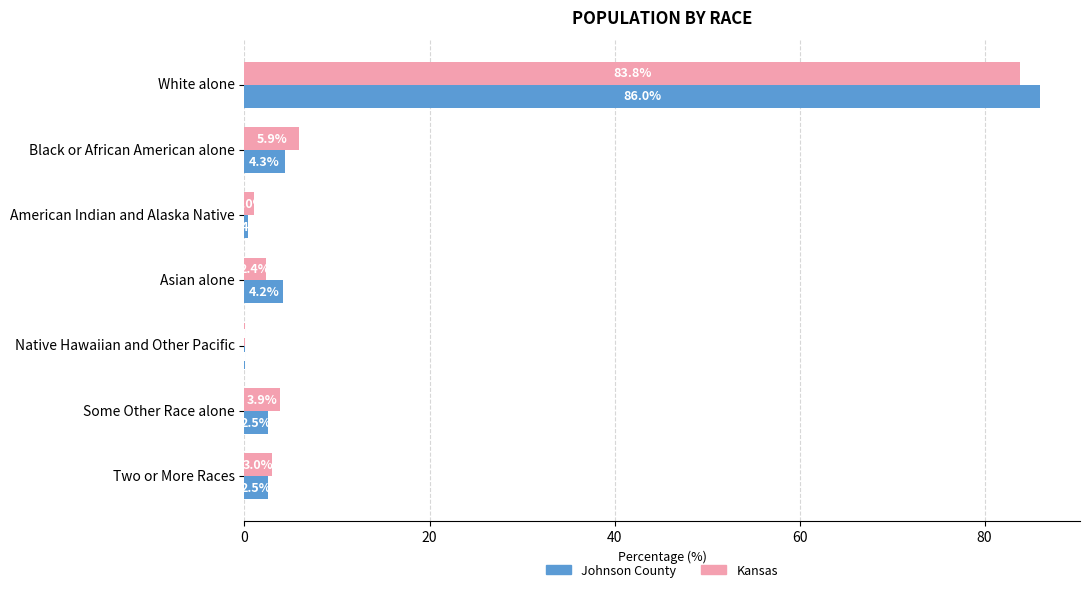

At which label is Johnson County closest to 43?

Black or African American alone